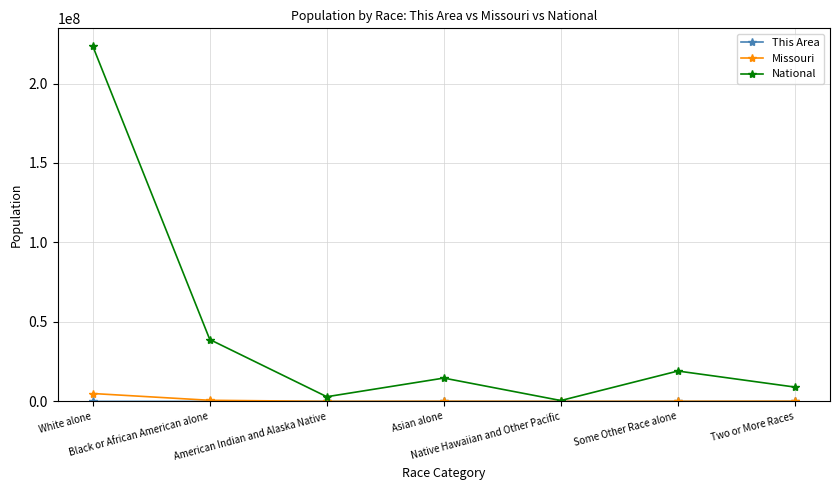

What is the difference between the highest and lowest values at Black or African American alone?

38928345